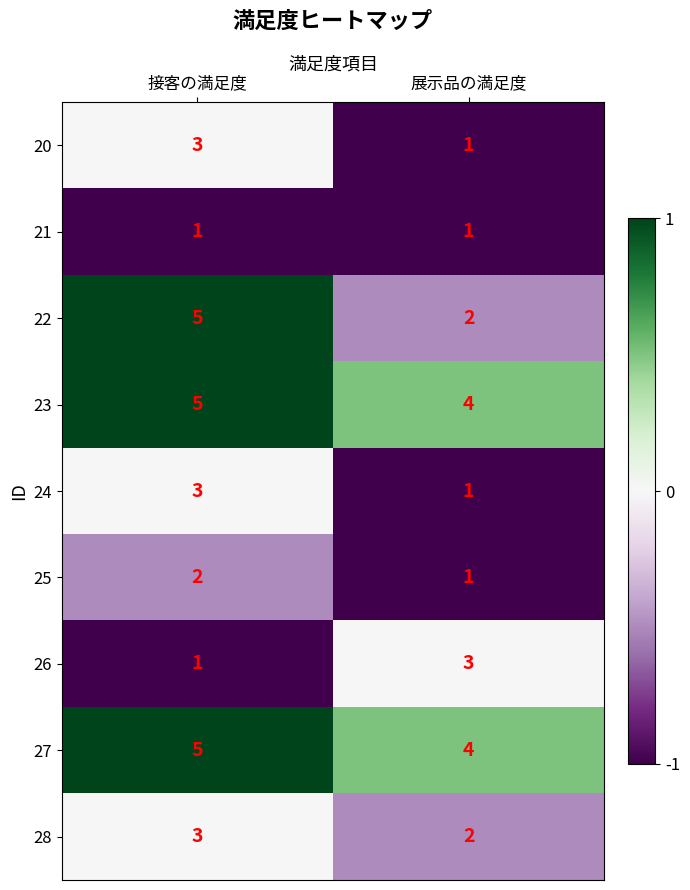

What is the sum of all 20 values?

4